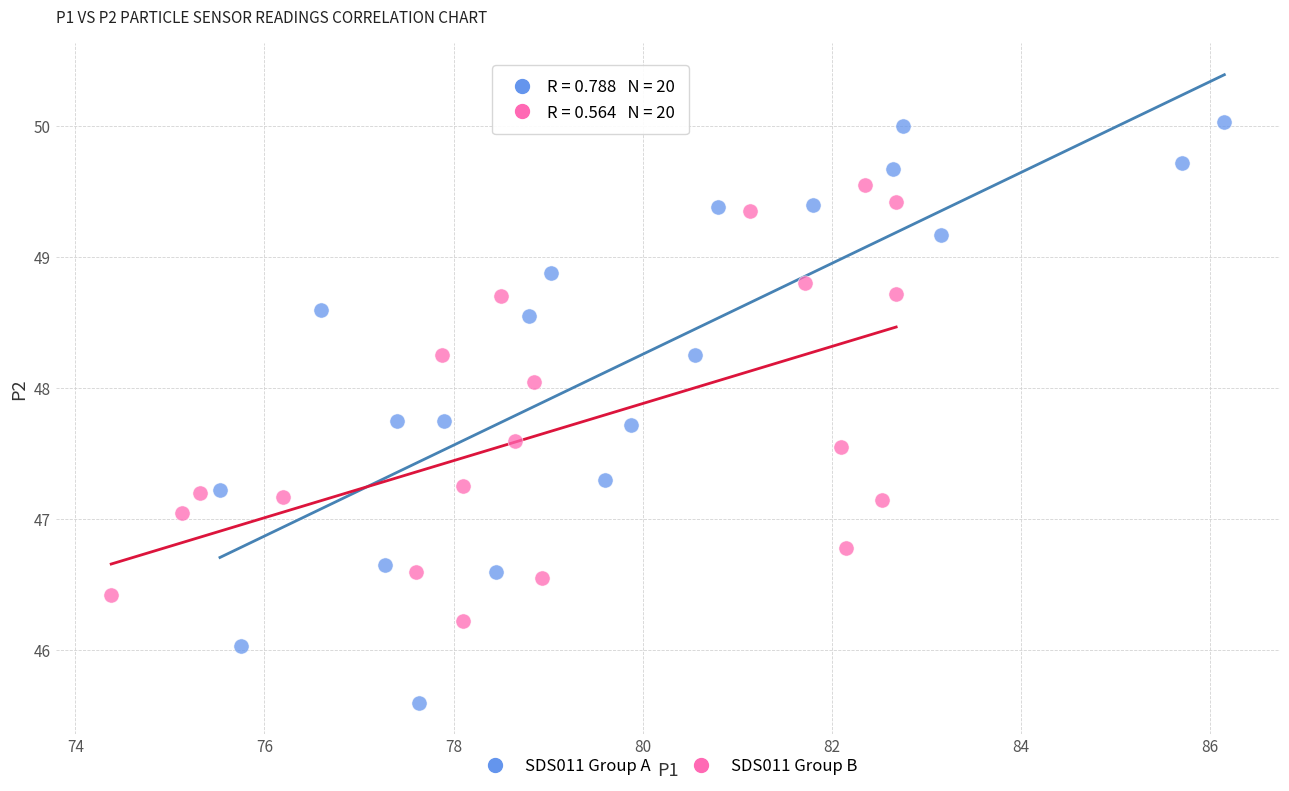

Which series reaches the minimum Y coordinate?

SDS011 Group A